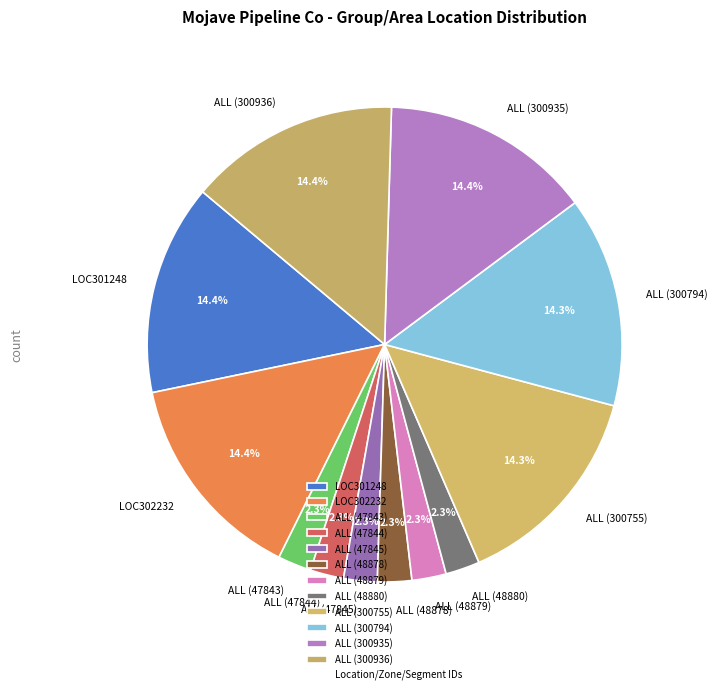

To the nearest percent, what is the difference between the largest and smallest slice percentages?

12%